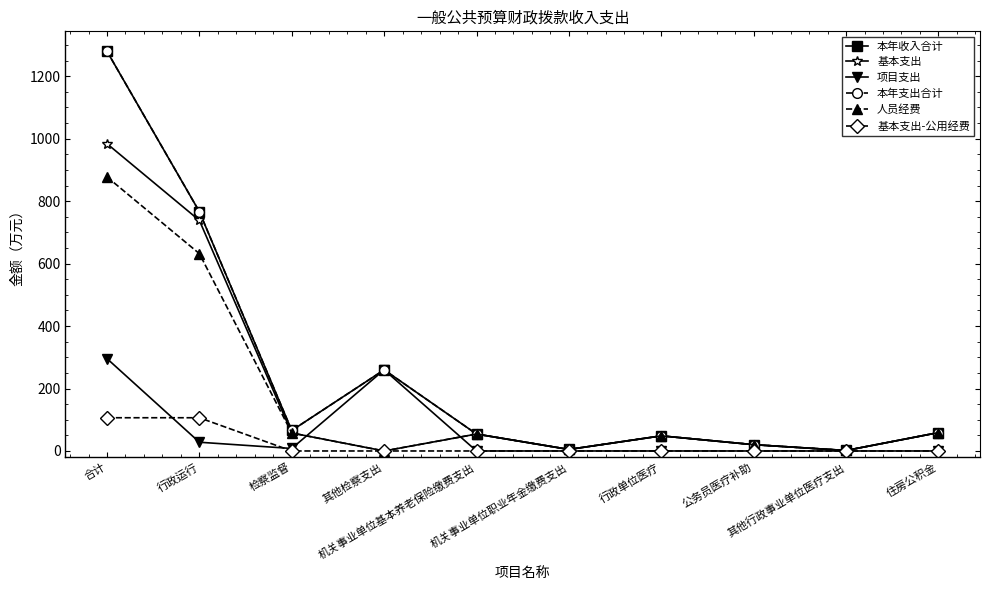

What is the label of the 3rd point from the right?

公务员医疗补助